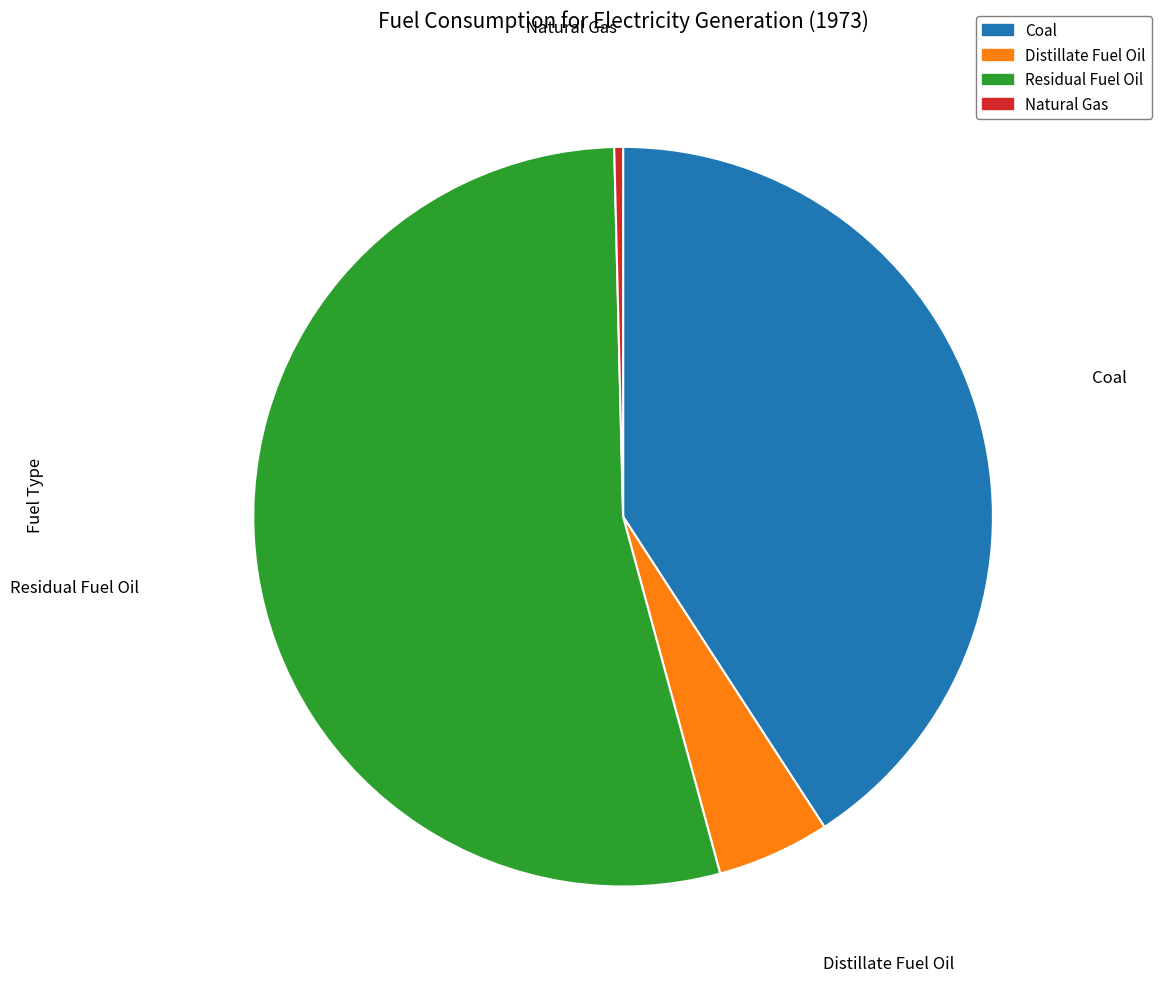

Which category has the biggest portion of the pie?

Residual Fuel Oil